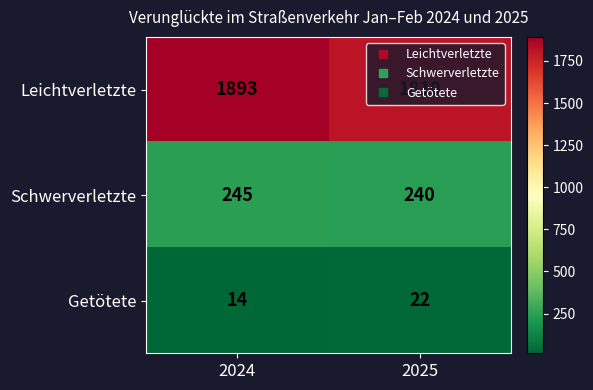

What is the sum of the Leichtverletzte values at 2025 and 2024?

3703